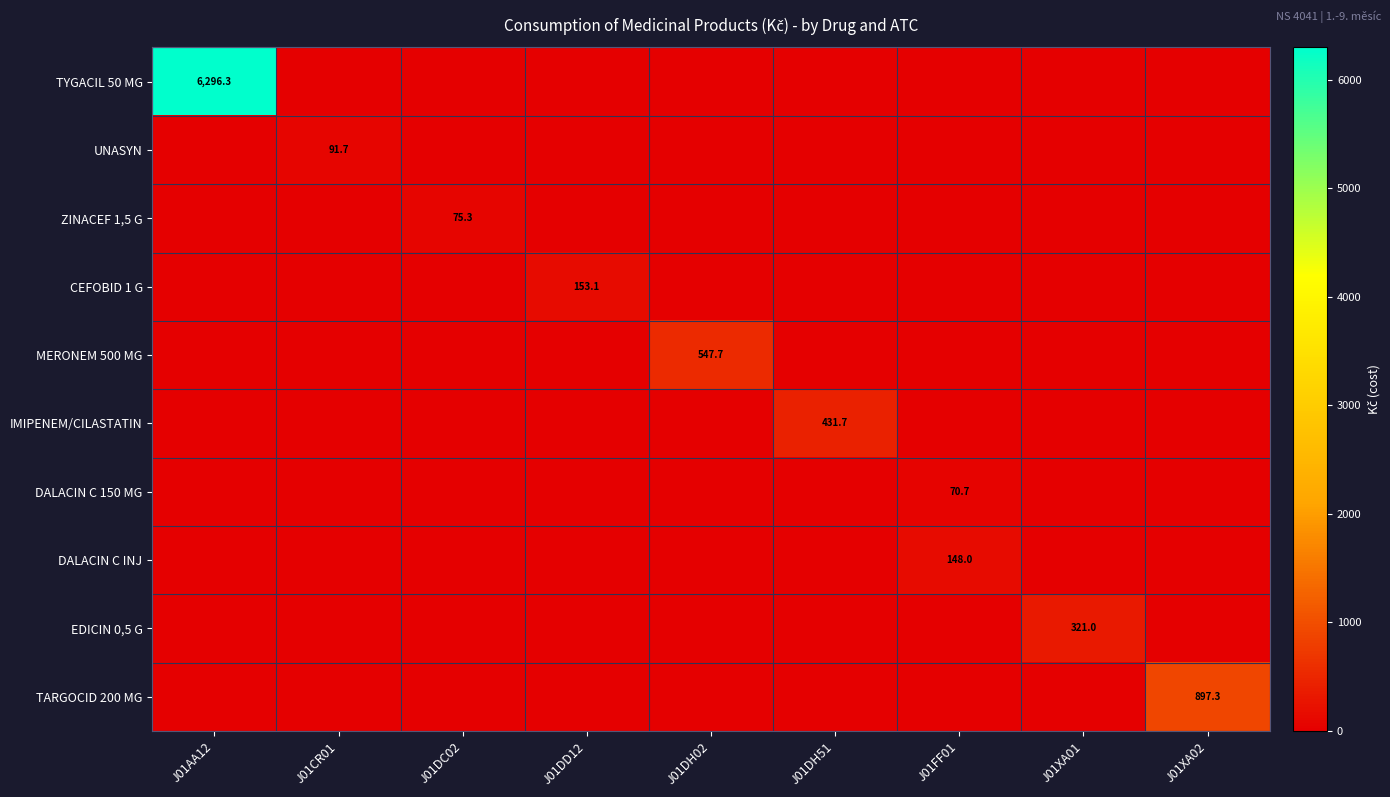

True or false: IMIPENEM/CILASTATIN has a value of 763.7 at J01DH51.

False